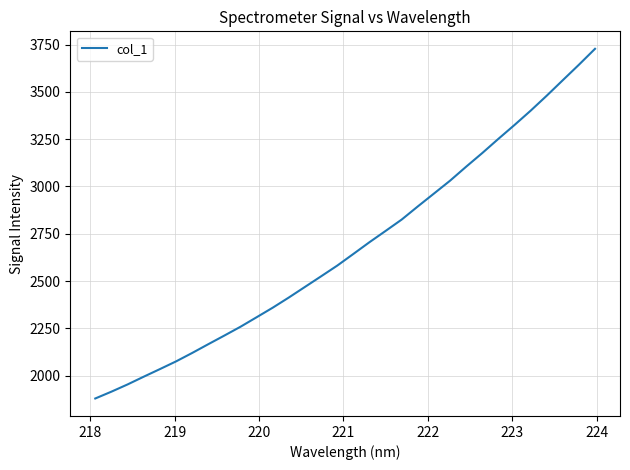

What is the minimum value shown in the chart?

1879.0